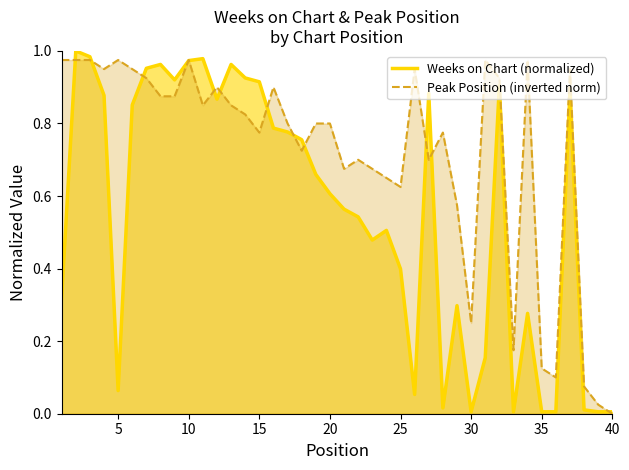

List the series in order of their peak value, lowest first.

Peak Position (inverted norm), Weeks on Chart (normalized)